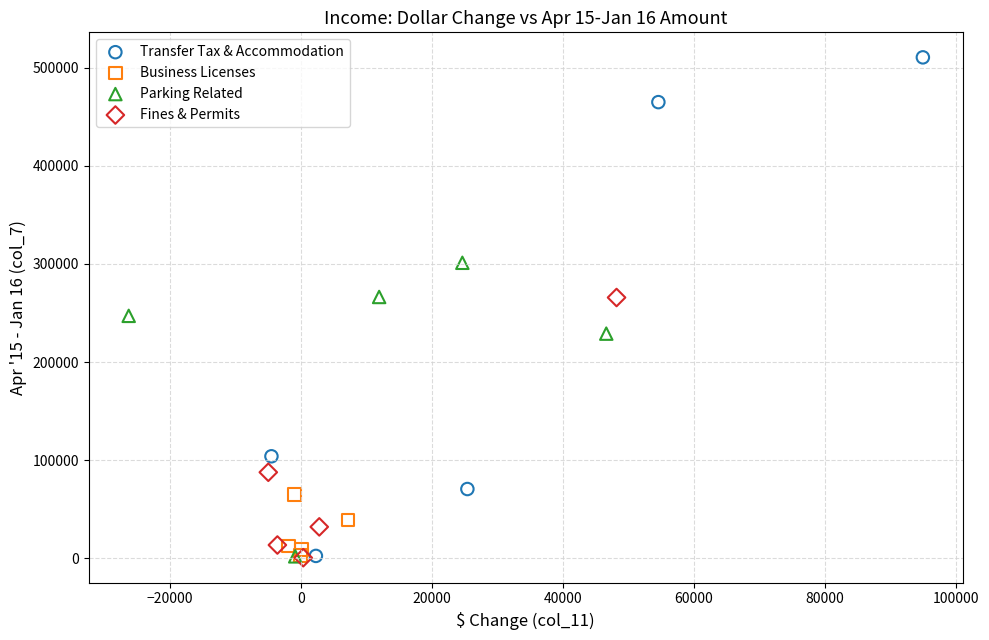

Which series has the widest spread of Y values?

Transfer Tax & Accommodation